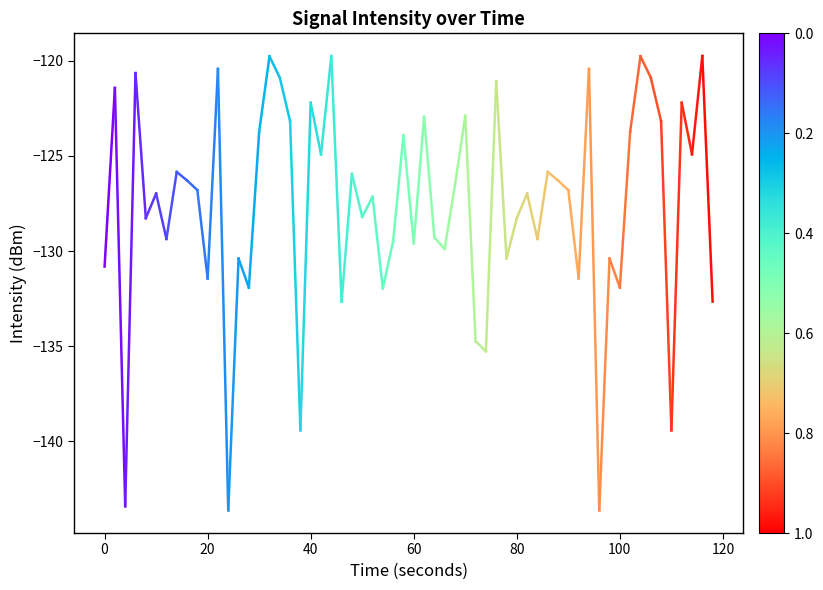

True or false: the data shows -189.2 at 0.

False